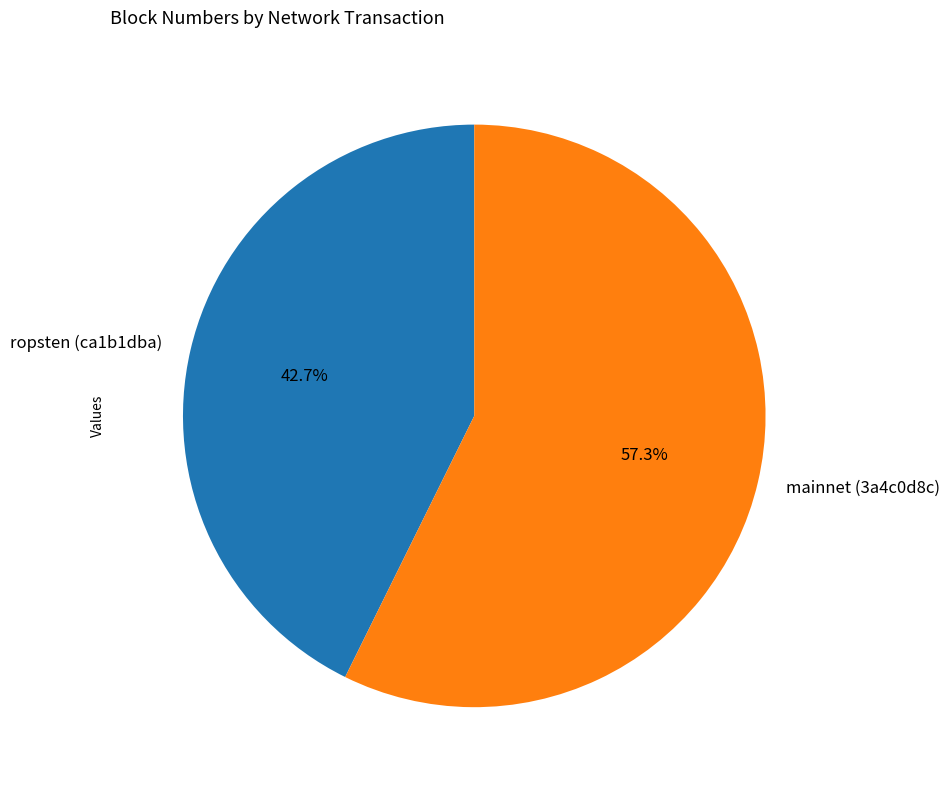

What is the largest slice in the pie chart?

mainnet (3a4c0d8c)